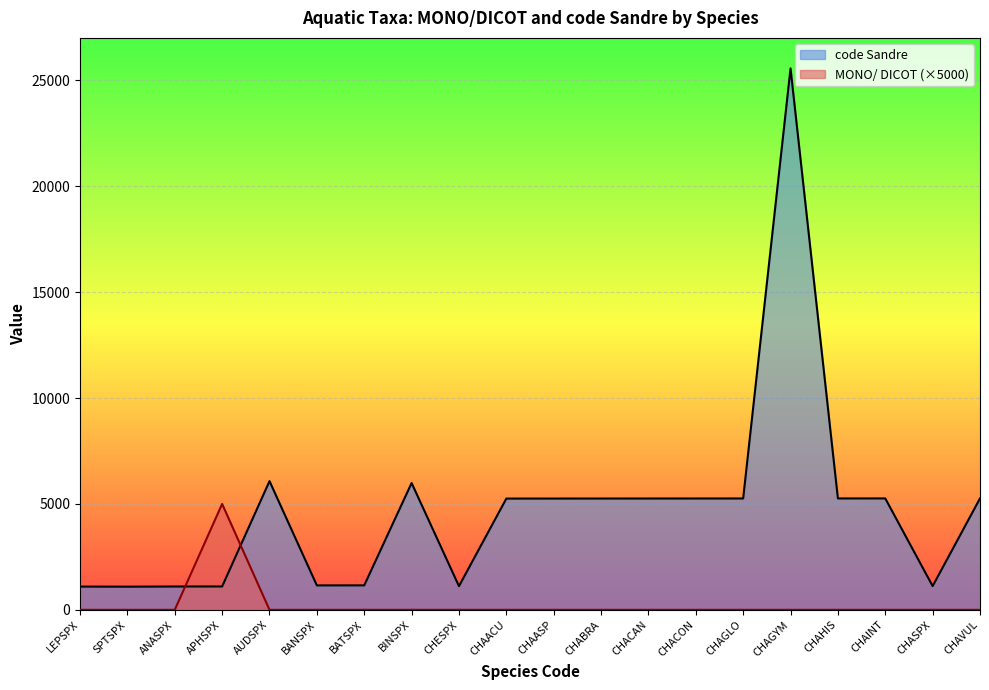

What is the sum of all code Sandre values?

93867